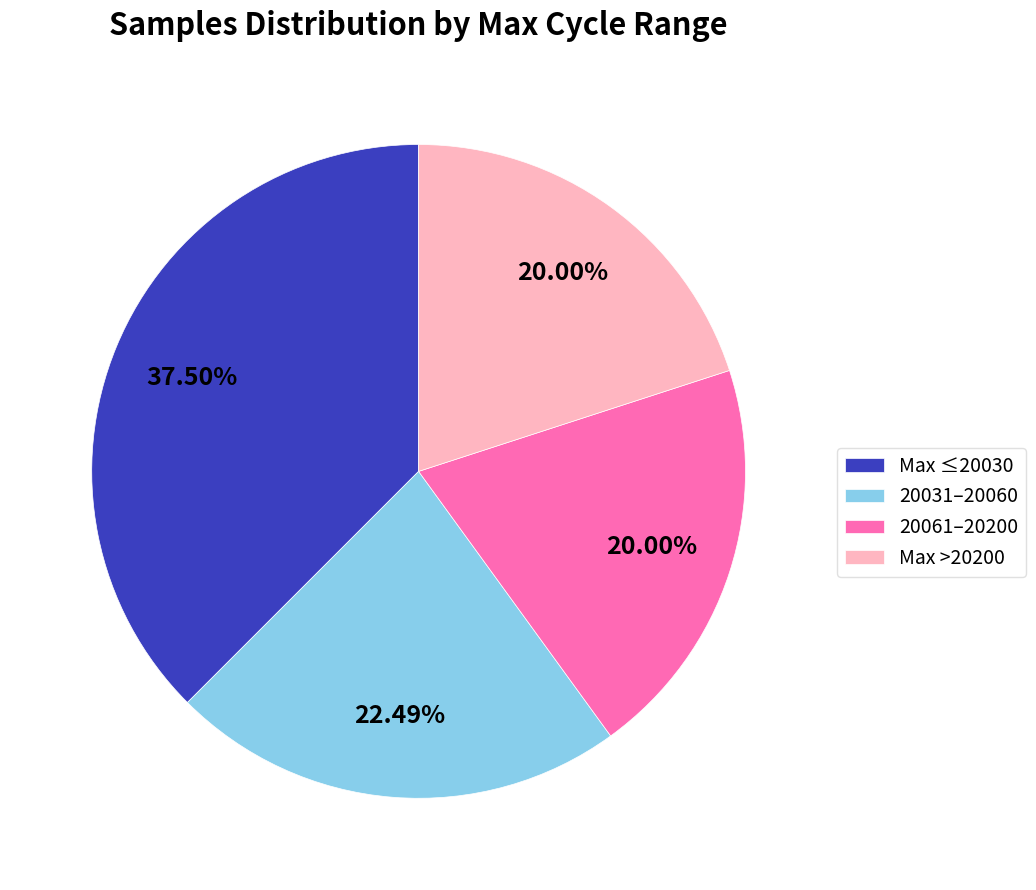

Does Max ≤20030 represent more than half of the total?

No